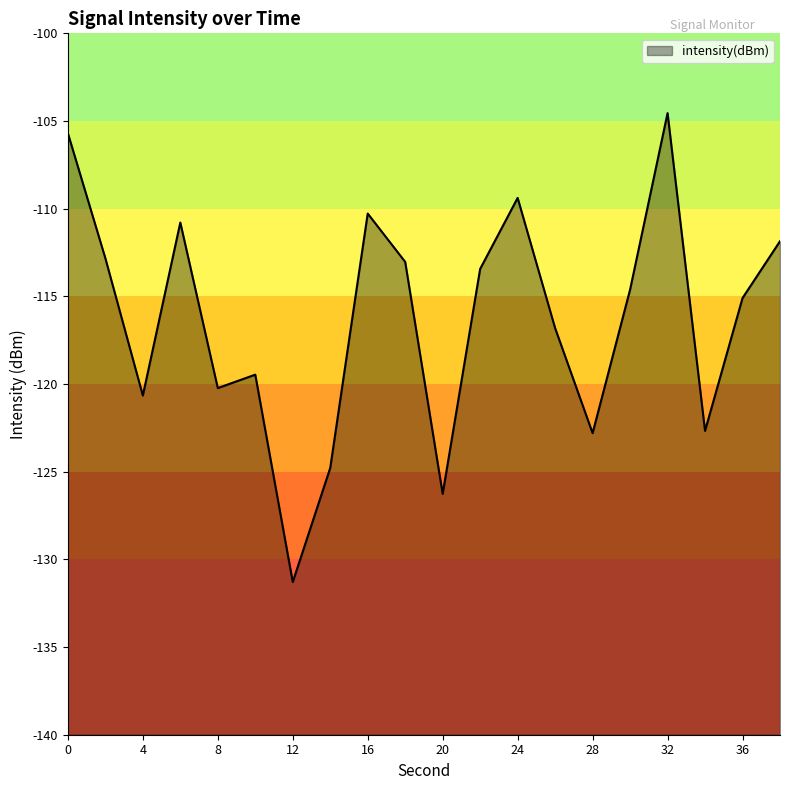

Reading left to right, transcribe all the data shown in this chart.

-105.7	-112.8	-120.7	-110.8	-120.2	-119.5	-131.3	-124.8	-110.3	-113.0	-126.3	-113.4	-109.4	-116.8	-122.8	-114.6	-104.6	-122.7	-115.1	-111.9